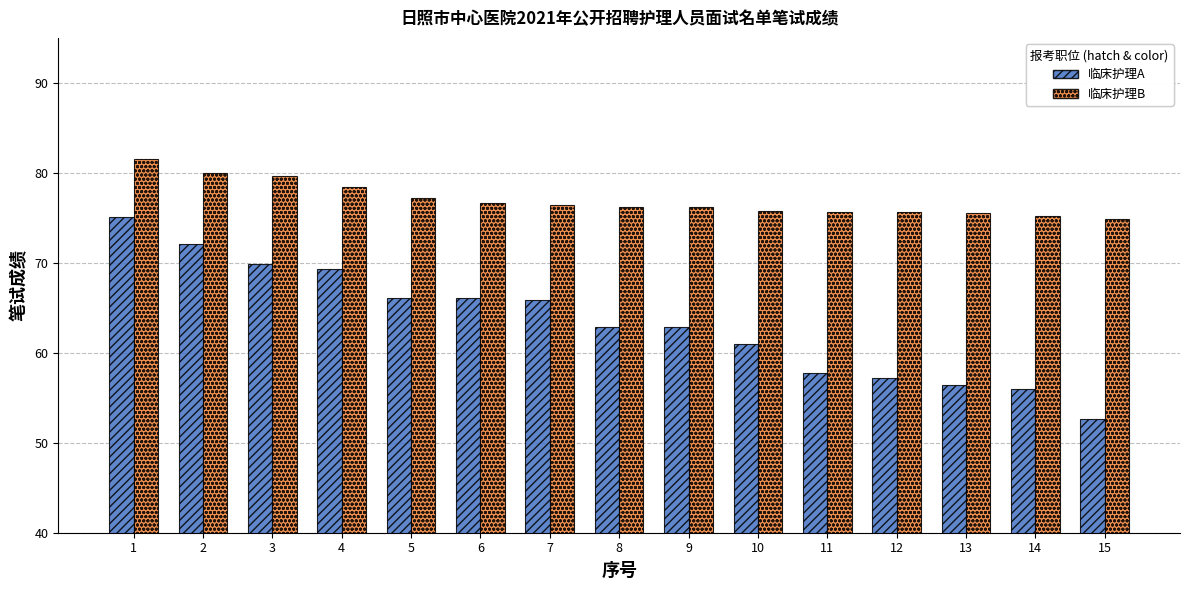

Is the value of 临床护理B at 8 greater than the value of 临床护理A at 15?

Yes